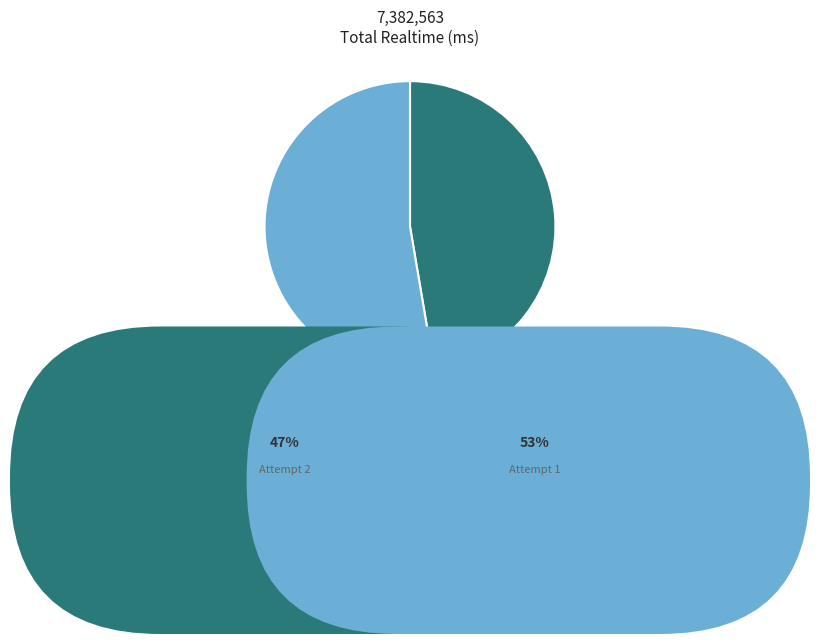

Is it true that Attempt 1 is 53% of the pie?

True